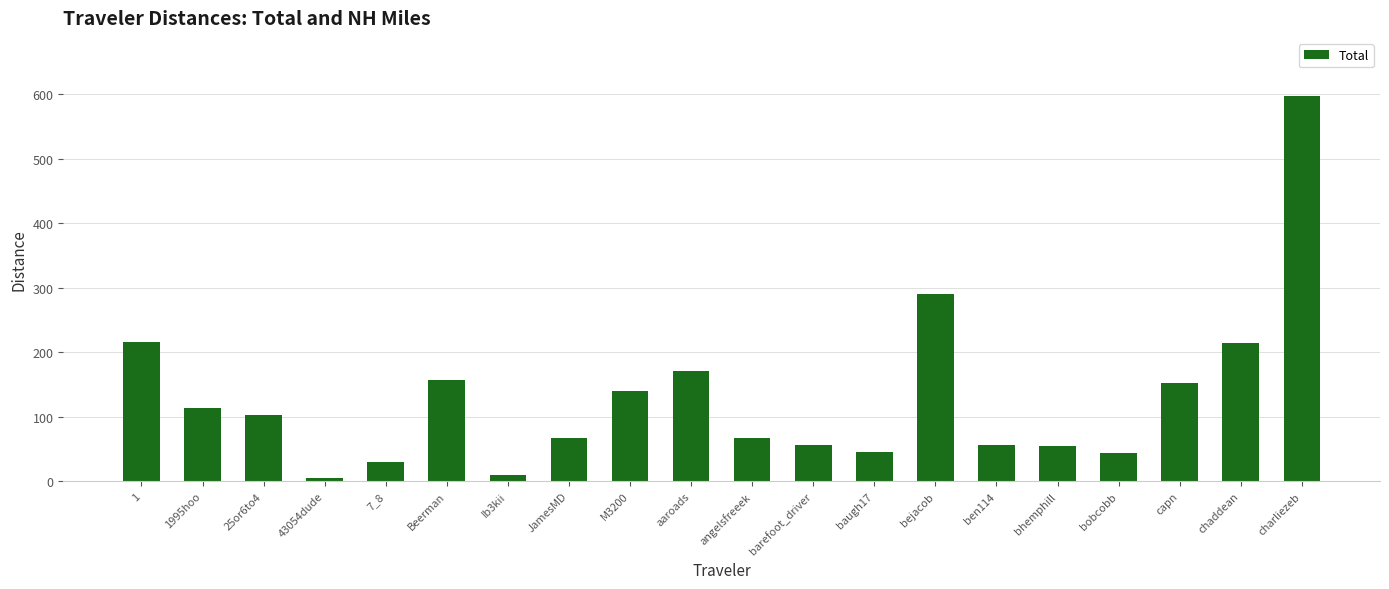

What is the greatest value displayed?

597.8